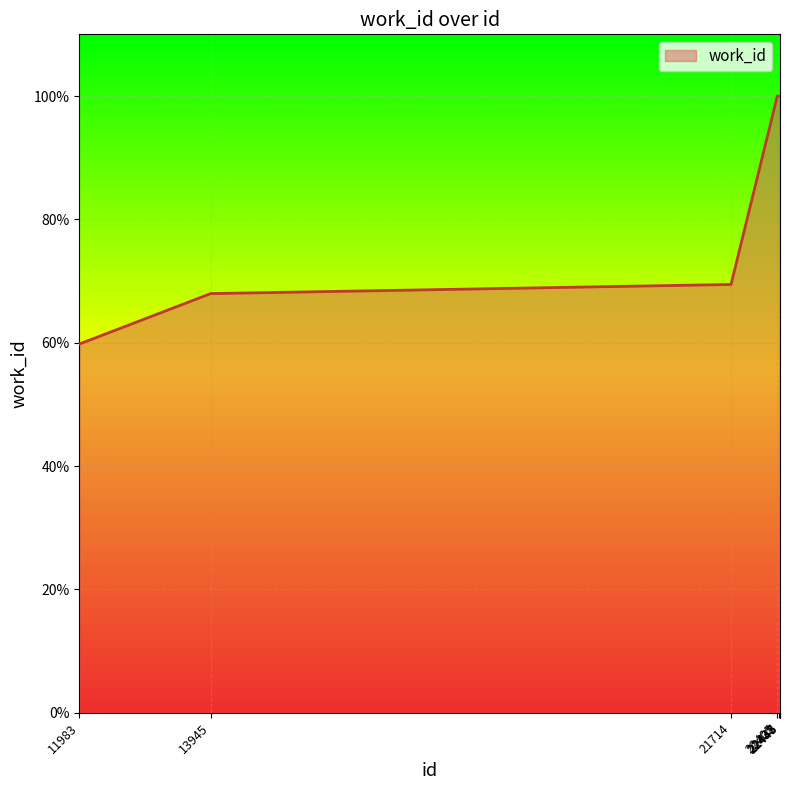

True or false: the data shows 134.2 at 22438.

False